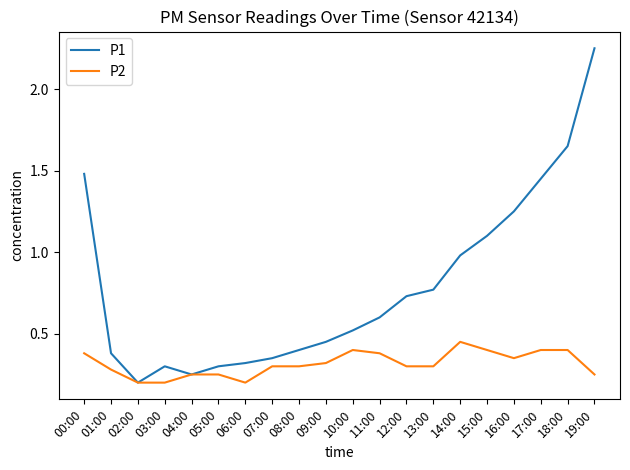

Is it true that P2 equals 0.3 at 09:00?

True